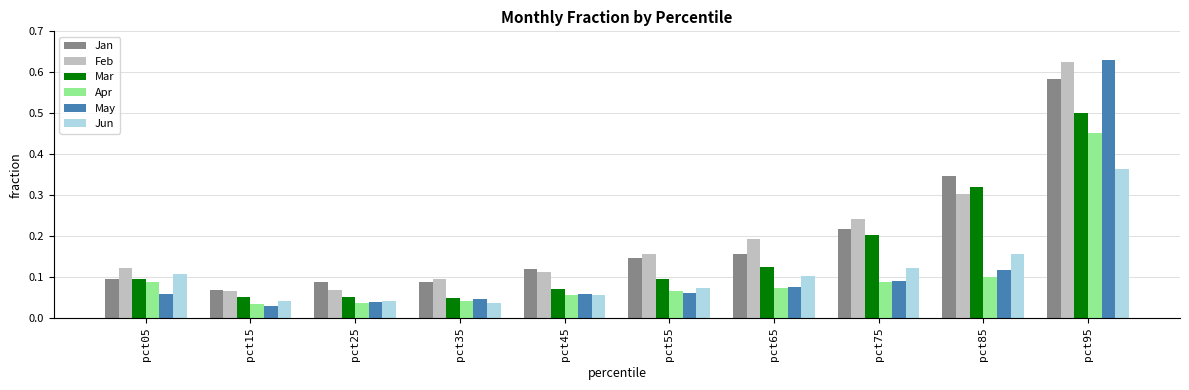

True or false: Jan has a value of 0.1 at pct05.

True